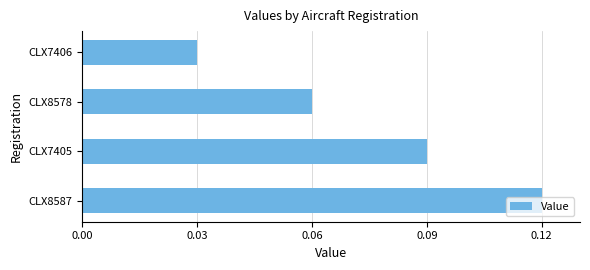

Is it true that the value at CLX8578 is 0.0?

False